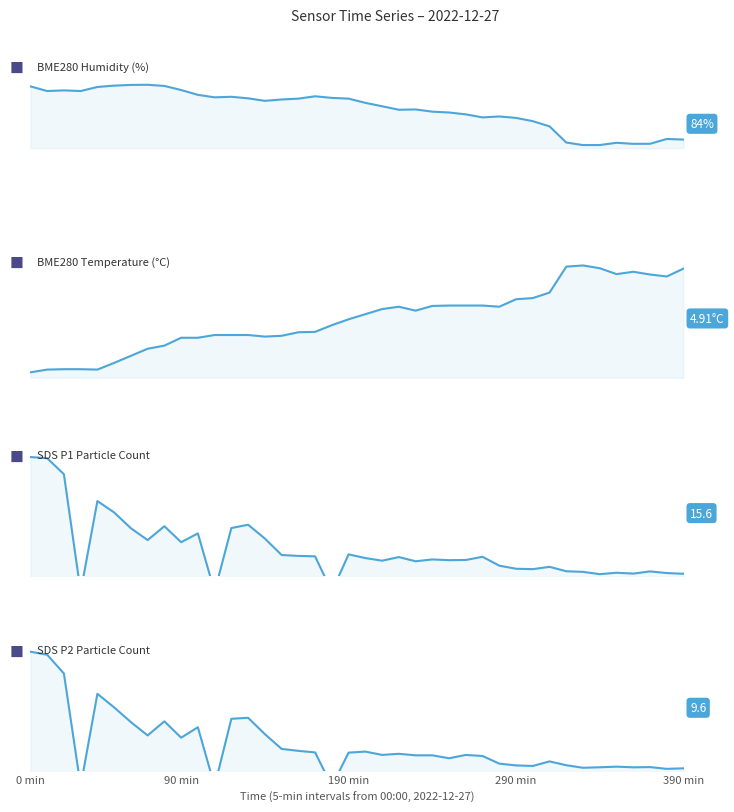

Which series has the largest total across all categories?

BME280 Humidity (%)